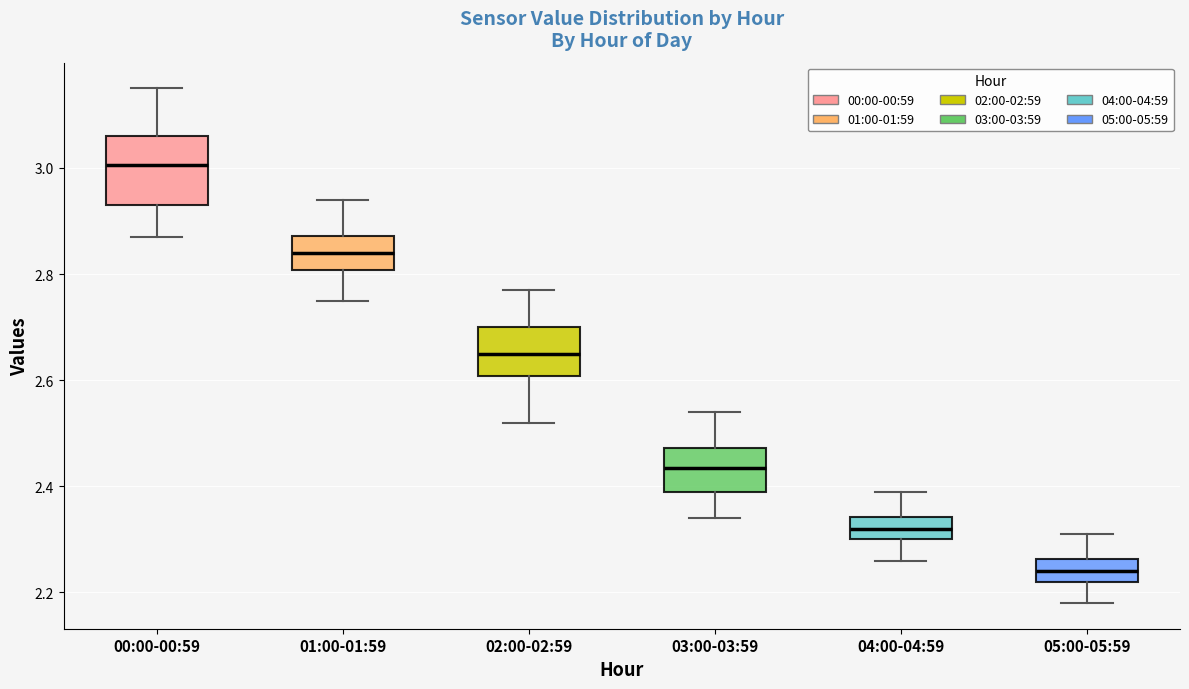

Which box has the lowest median line?

05:00-05:59